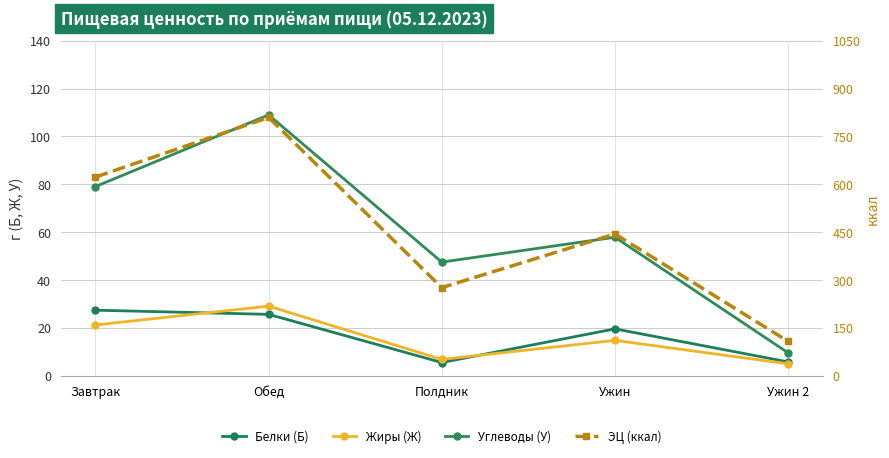

True or false: Белки (Б) and Углеводы (У) intersect in this chart.

False